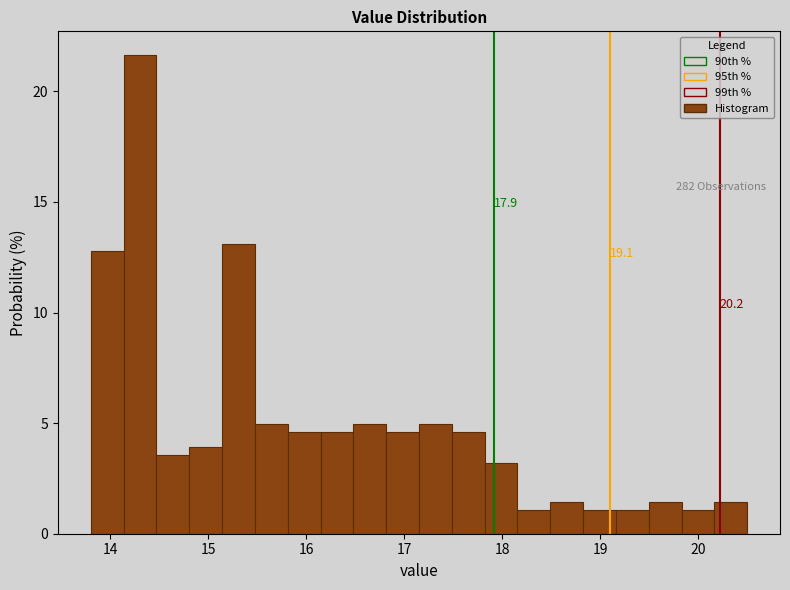

Around what value on the x-axis is the tallest bar? Give the approximate position of its centre, as read against the axis.

14.3